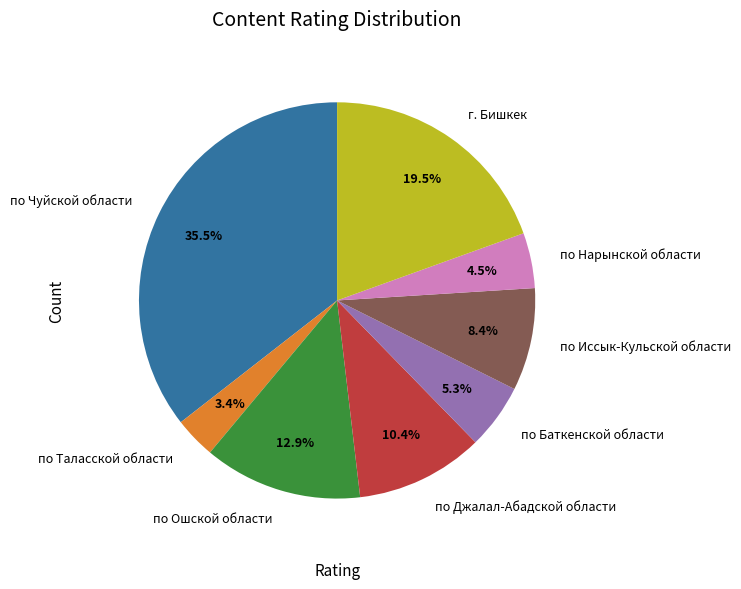

How many slices are in this pie chart?

8